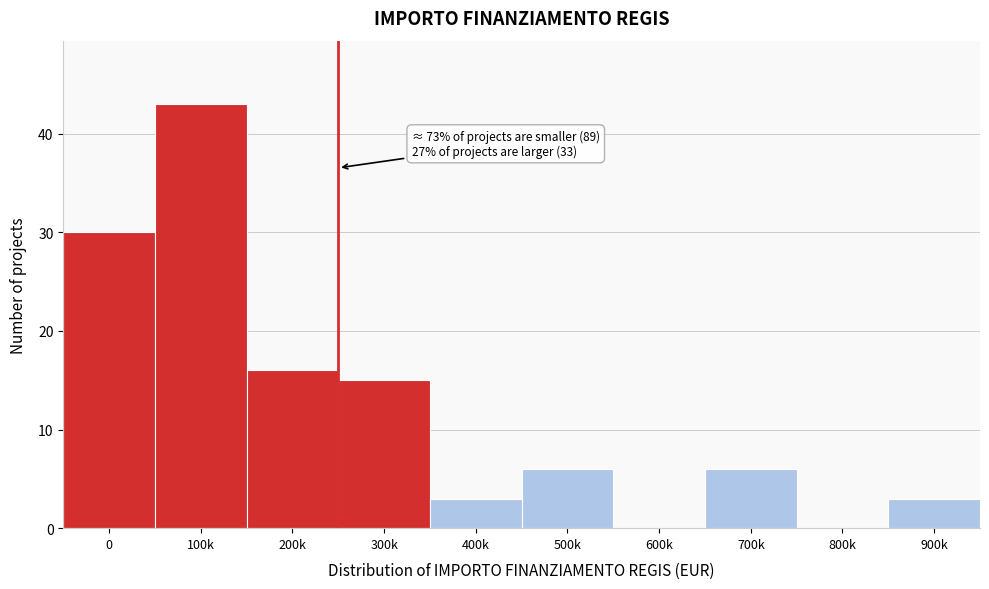

Reading right to left, list all the values displayed in this chart.

900k=3	800k=0	700k=6	600k=0	500k=6	400k=3	300k=15	200k=16	100k=43	0=30